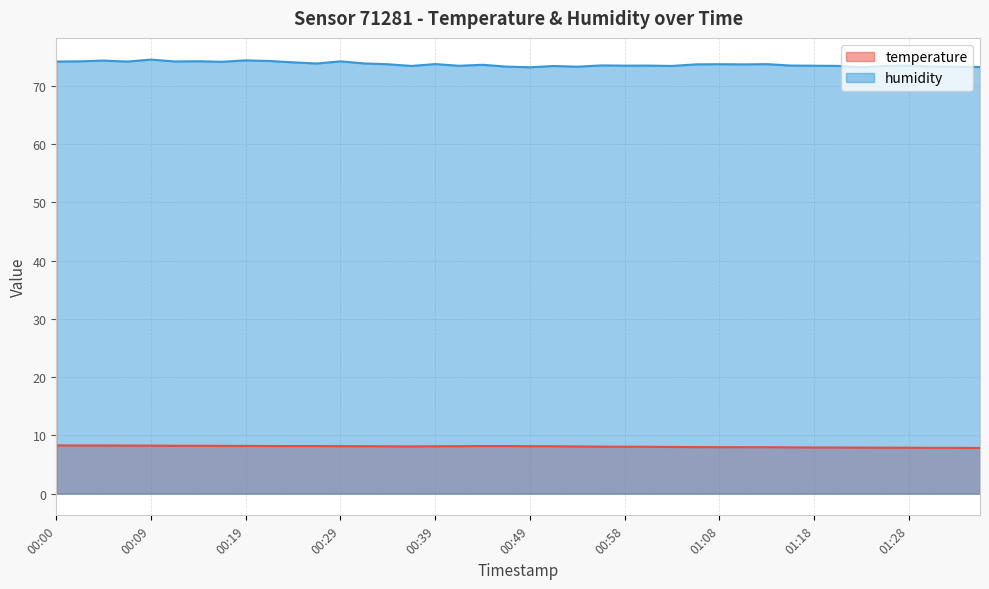

True or false: temperature and humidity intersect in this chart.

False